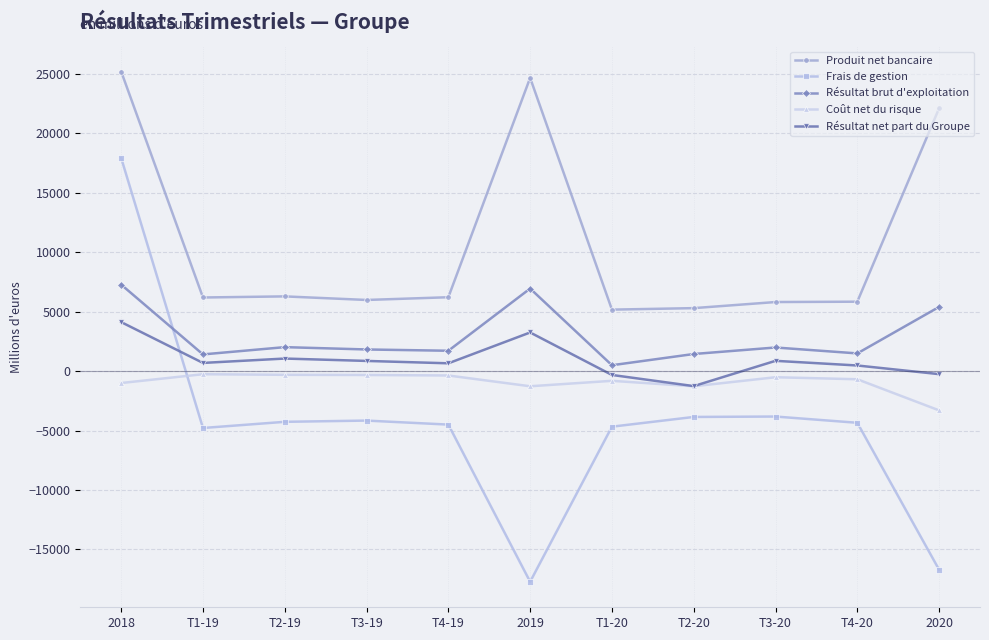

True or false: Produit net bancaire and Résultat net part du Groupe cross at least once.

False